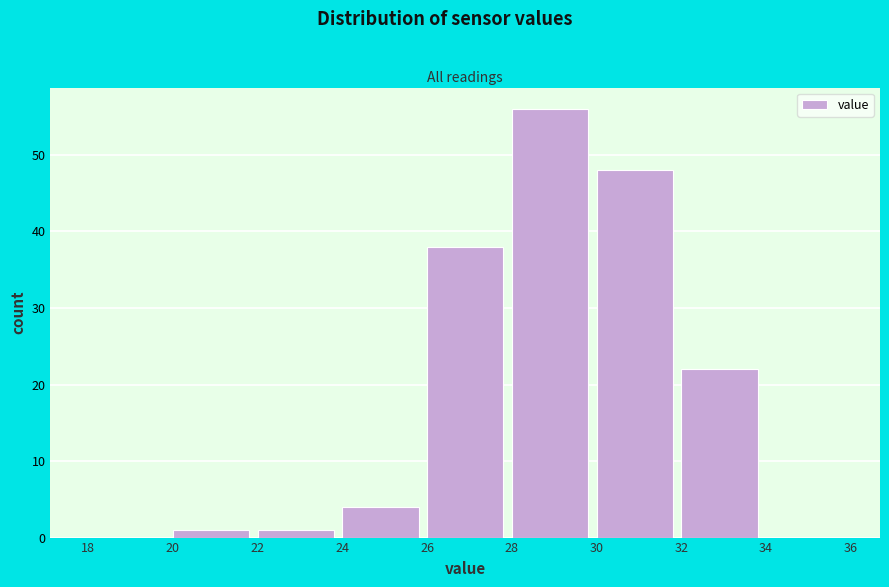

Reading left to right, list every bar in this chart as the range it spans on the x-axis followed by its height. The values are not printed on the chart, so give them approximately, as read against the axis.

18 to 20: 0
20 to 22: 1
22 to 24: 1
24 to 26: 4
26 to 28: 38
28 to 30: 56
30 to 32: 48
32 to 34: 22
34 to 36: 0